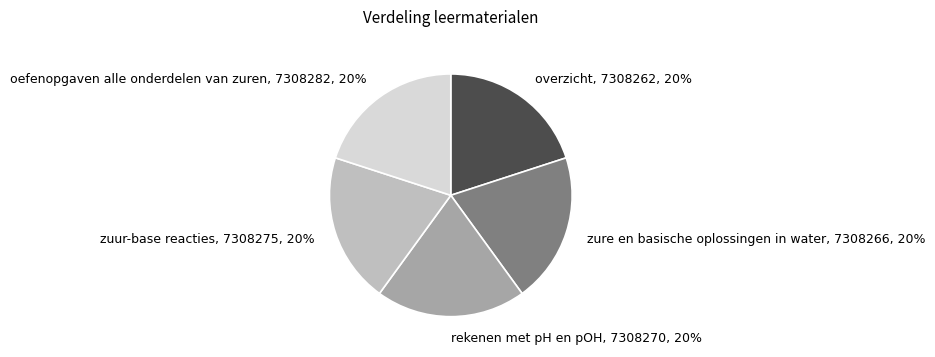

Is the sum of zuur-base reacties and oefenopgaven alle onderdelen van zuren greater than half?

No